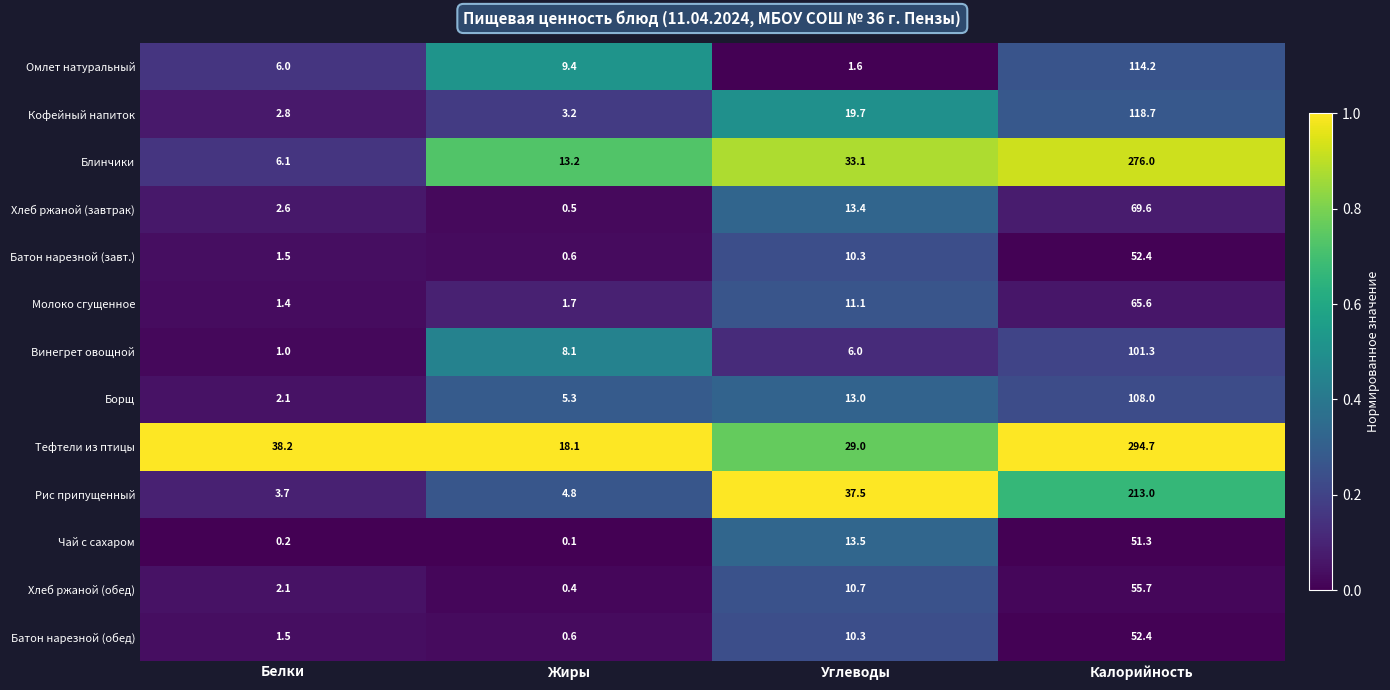

What is the approximate value of Борщ at Белки?

2.1